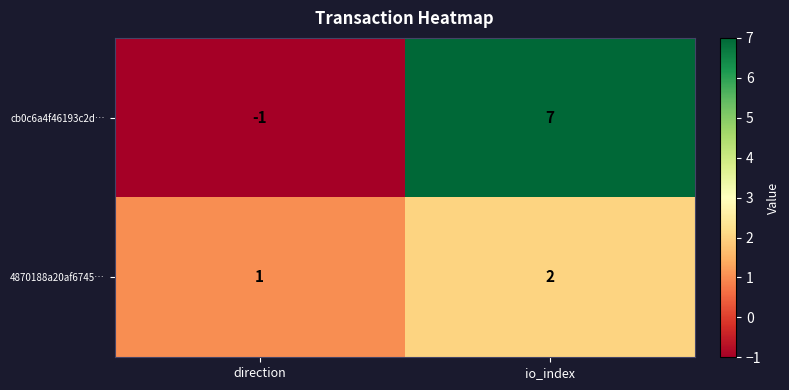

What is the sum of all 4870188a20af6745… values?

3